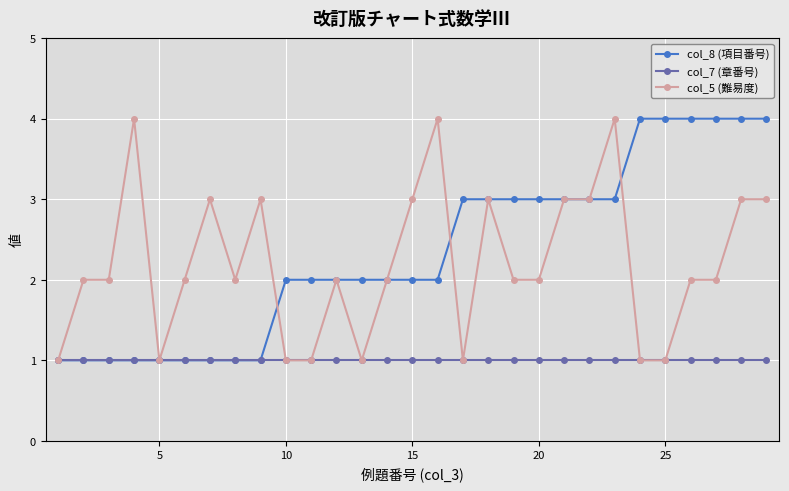

What is the greatest value displayed?

4